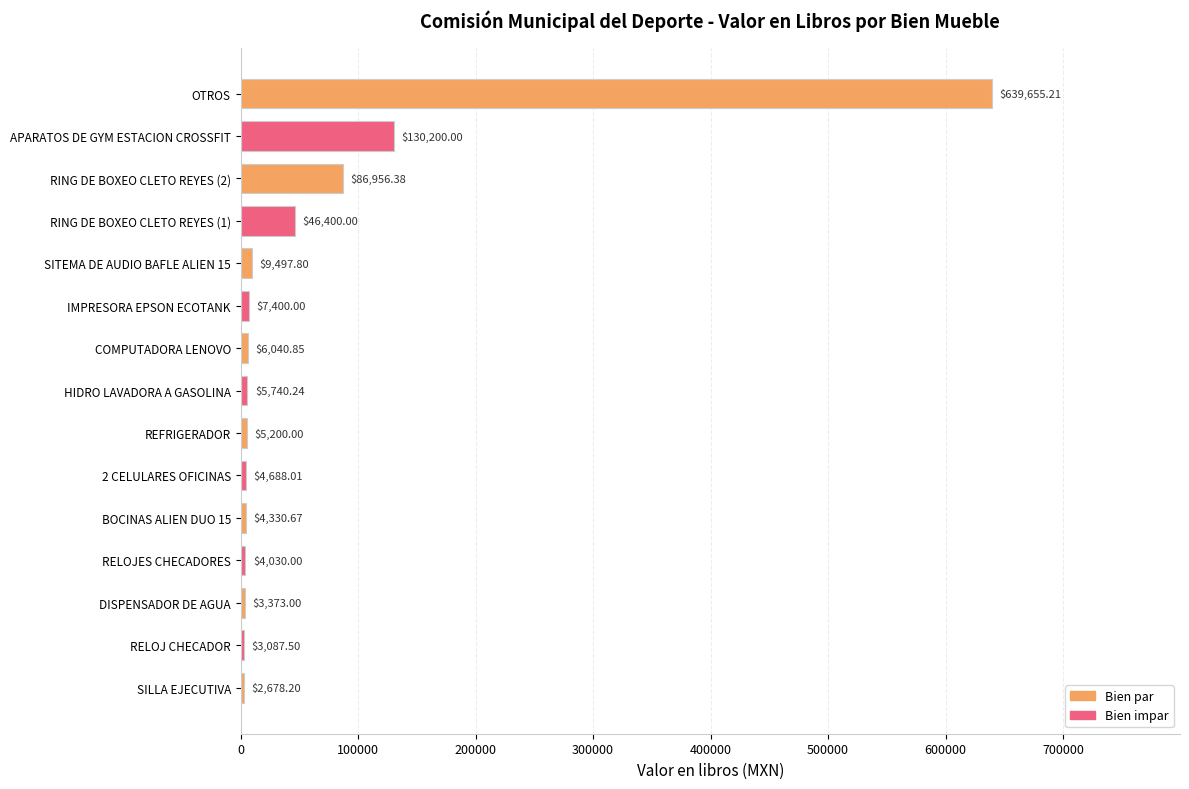

Between SITEMA DE AUDIO BAFLE ALIEN 15 and RING DE BOXEO CLETO REYES (2), which is larger?

RING DE BOXEO CLETO REYES (2)